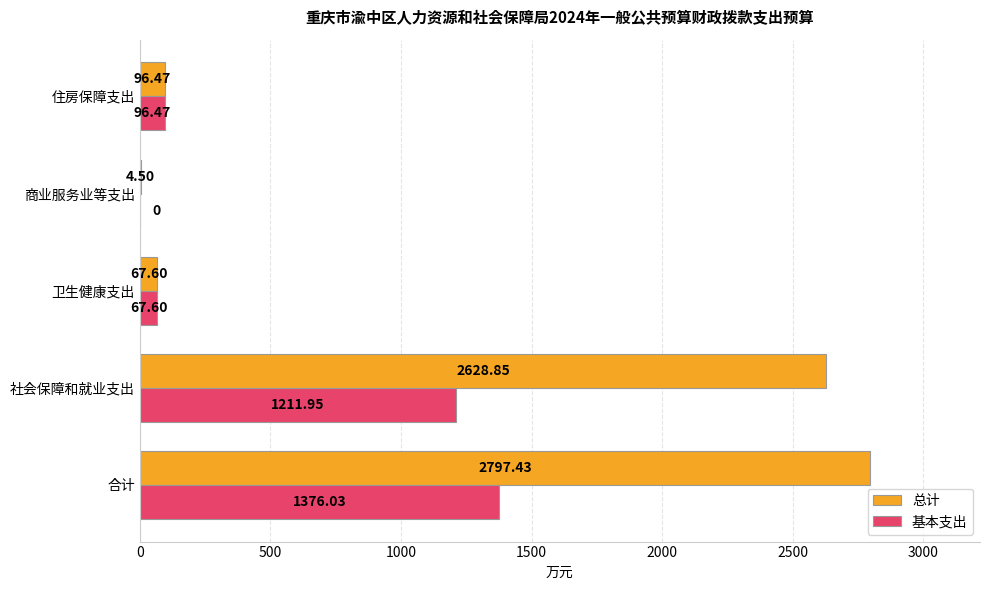

At which label is 总计 closest to 1400?

社会保障和就业支出